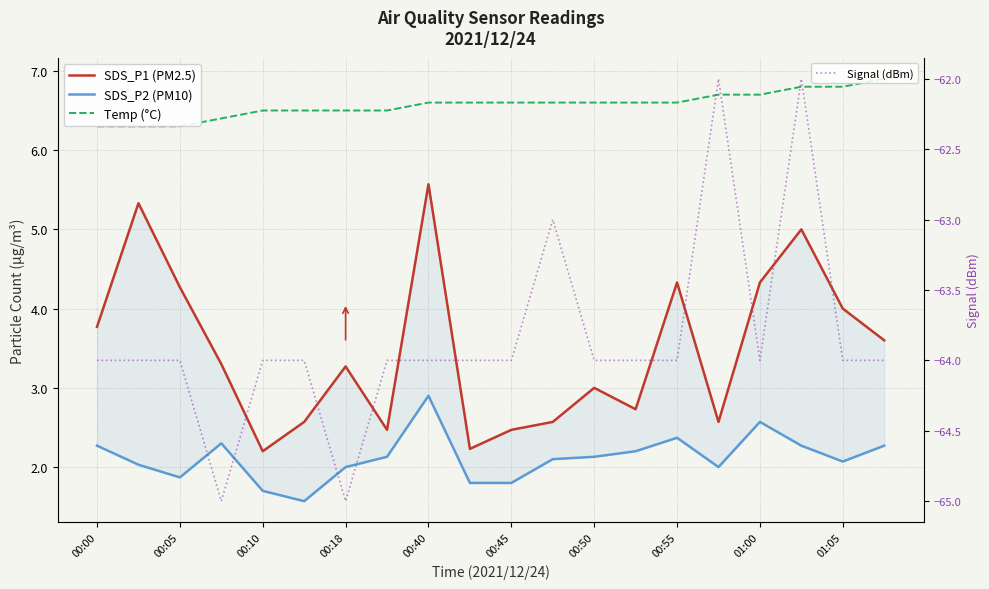

Which series has the largest total across all categories?

Temp (°C)